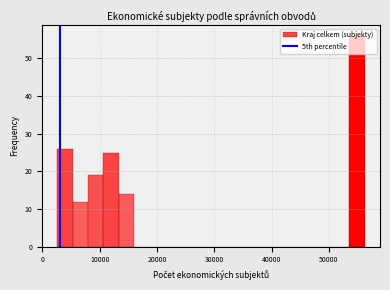

Read against the x-axis, roughly where is the centre of the tallest bar?

55000